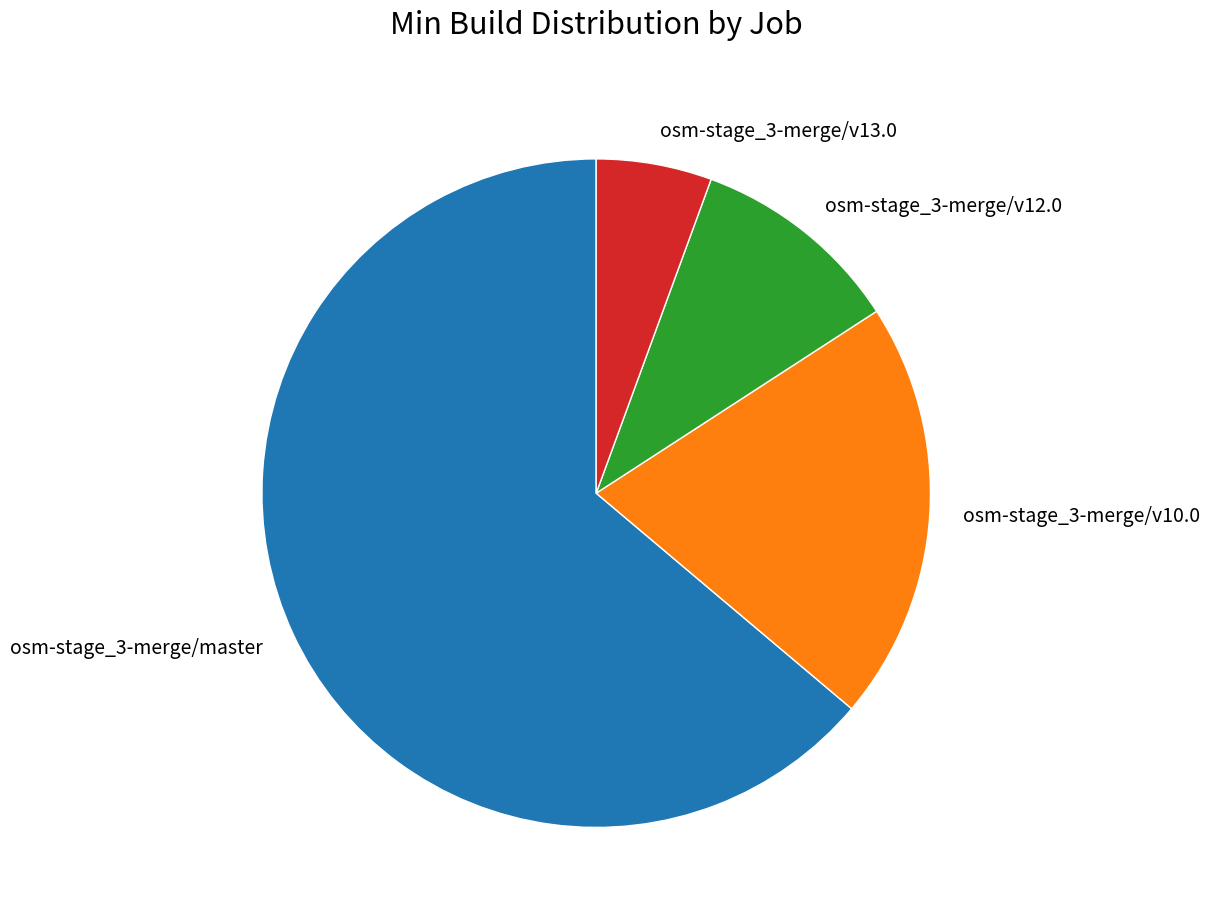

How many segments does this pie chart have?

4